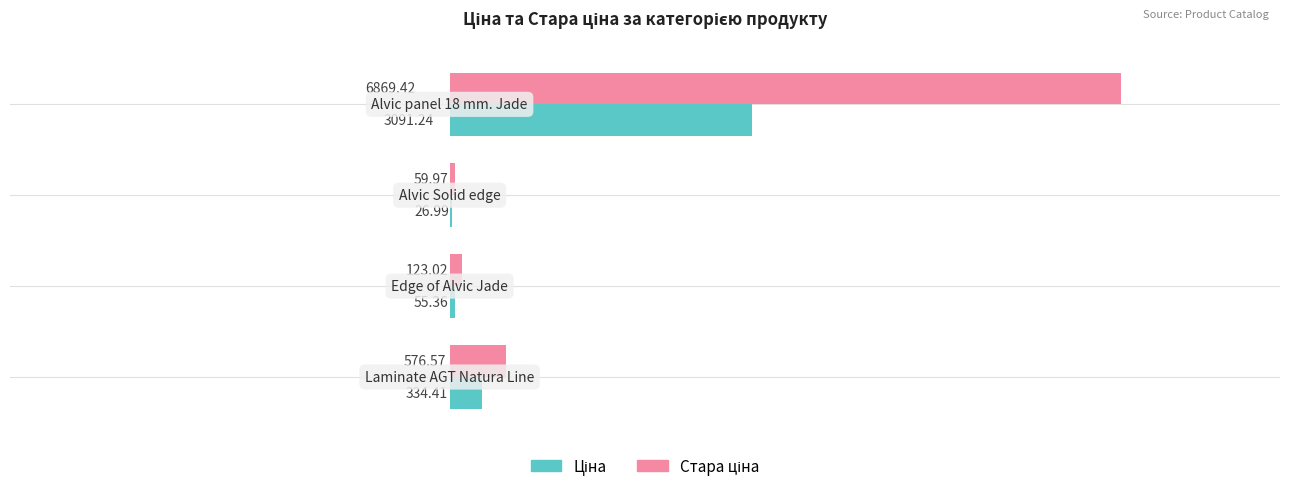

Reading left to right, what are all the values shown in this chart?

Ціна: 334.4	55.4	27.0	3091.2
Стара ціна: 576.6	123.0	60.0	6869.4